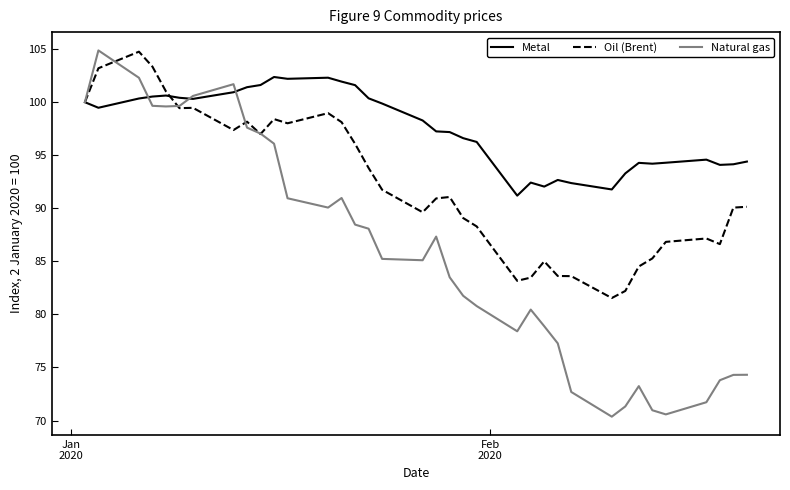

True or false: Natural gas has more than 2 points higher than both neighbors.

True